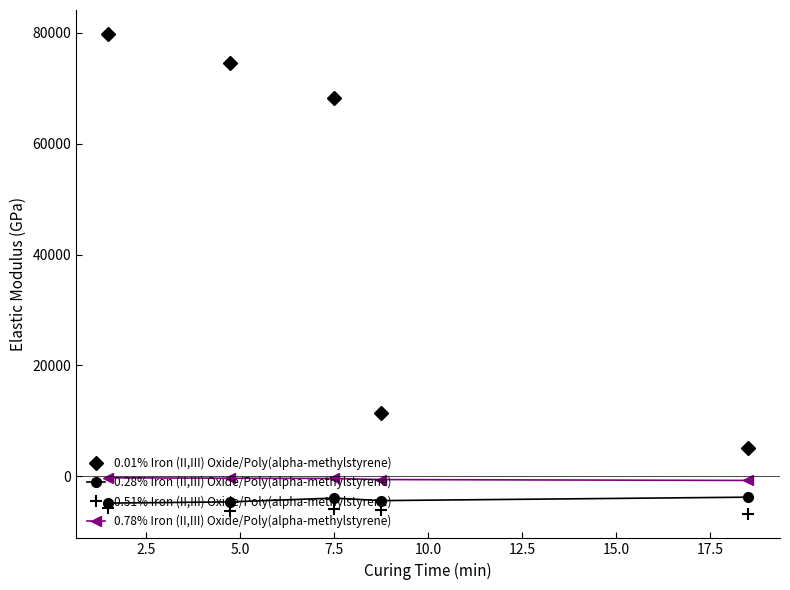

What is the value of the 0.51% Iron (II,III) Oxide/Poly(alpha-methylstyrene) point at the 3rd from the left?

-5900.5